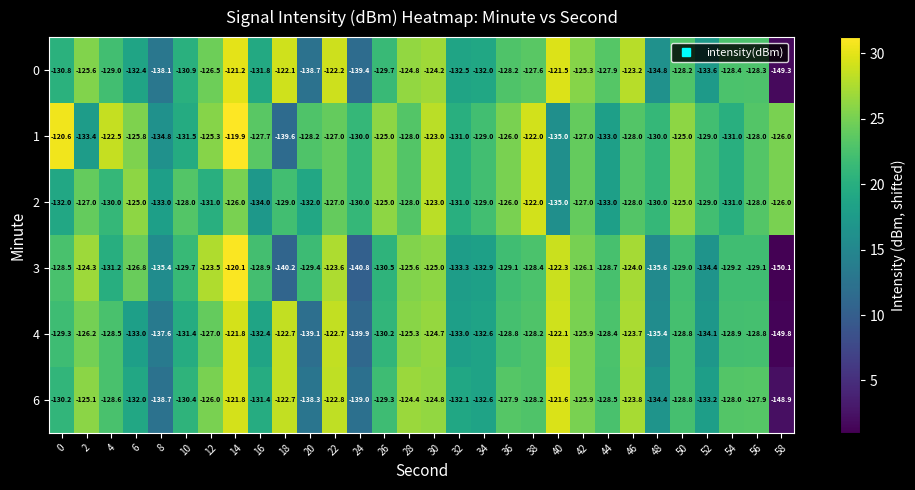

At which category is the sum across all series the highest?

14